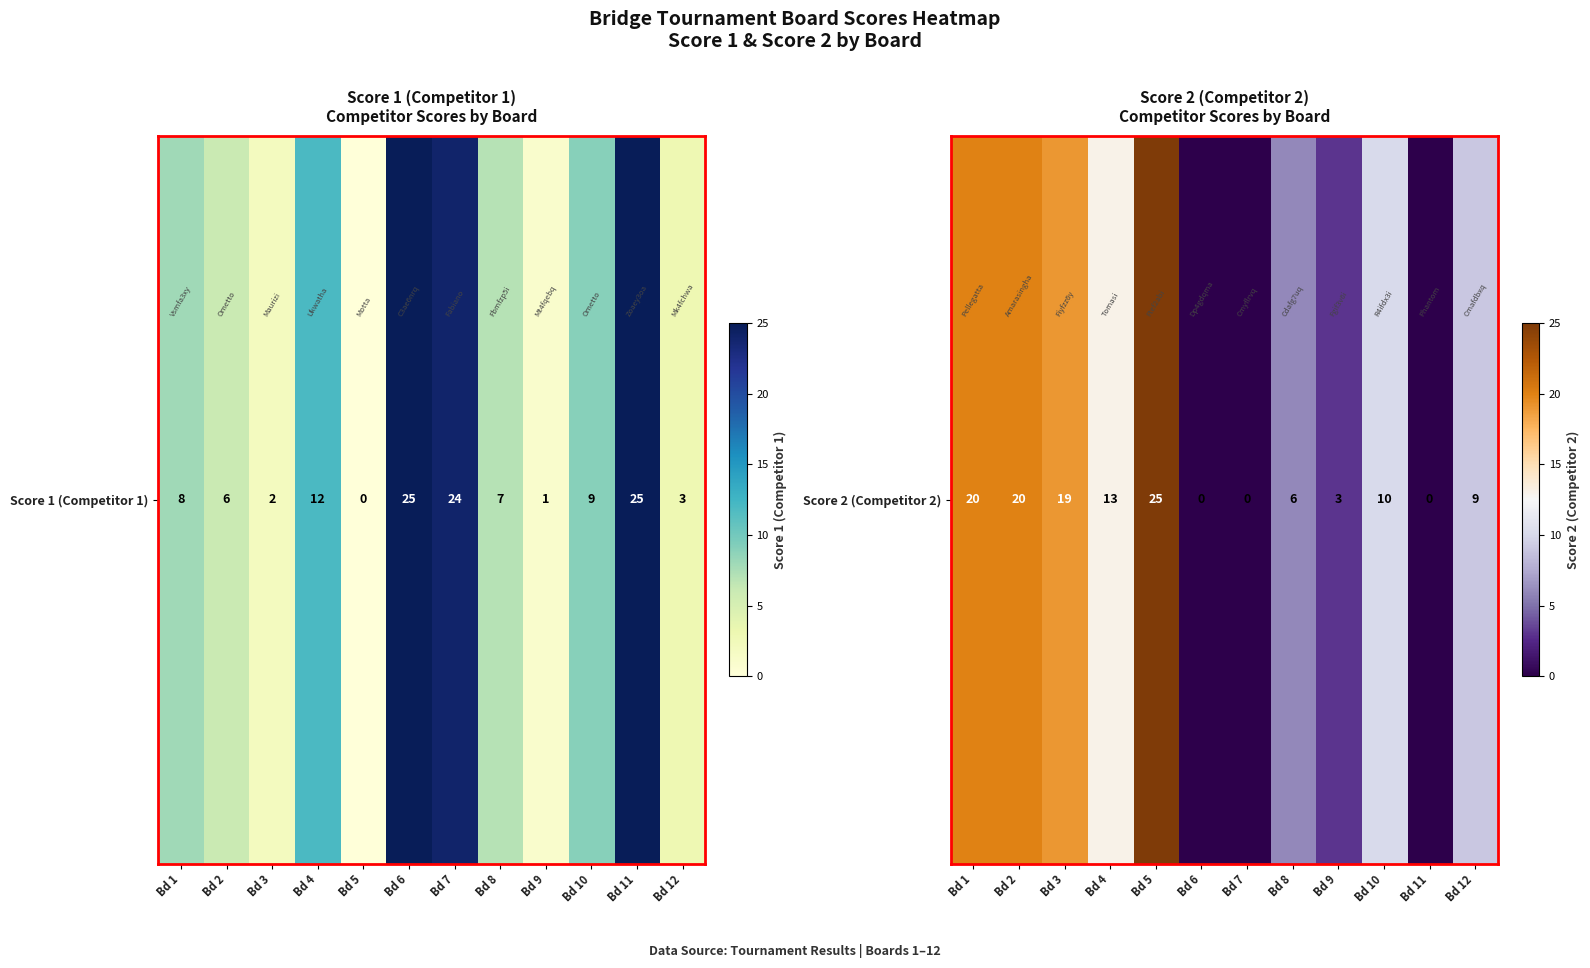

What is the difference between the second highest and minimum values?

20